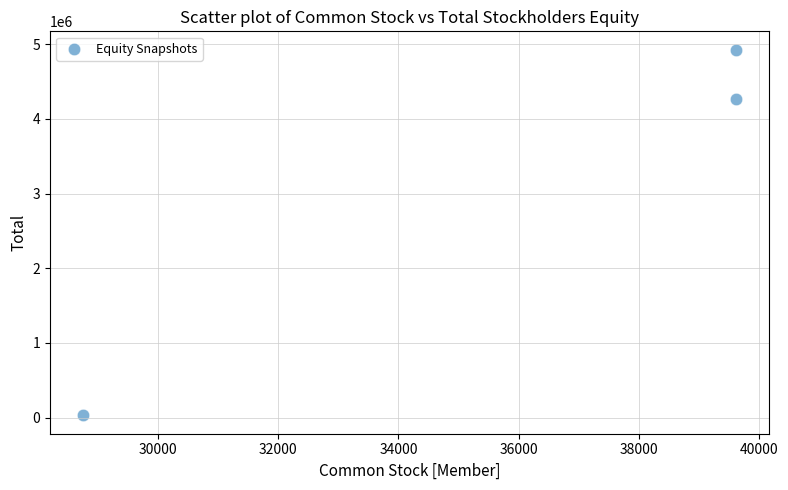

What Y value in the scatter plot is closest to 2477676?

4260208